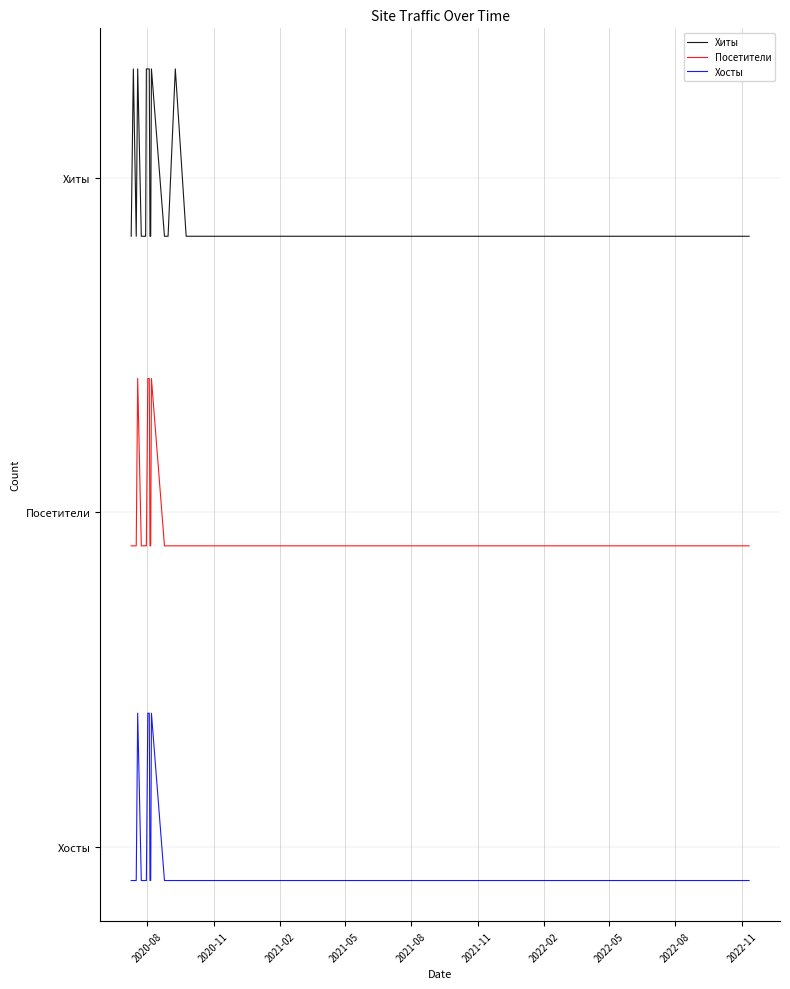

What is the minimum value shown in the chart?

-0.3